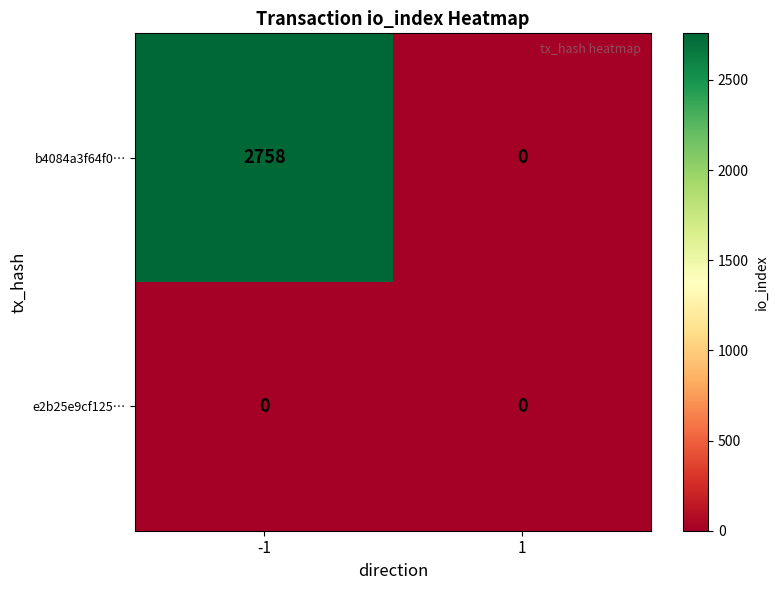

What value does the b4084a3f64f0… series have at -1?

2758